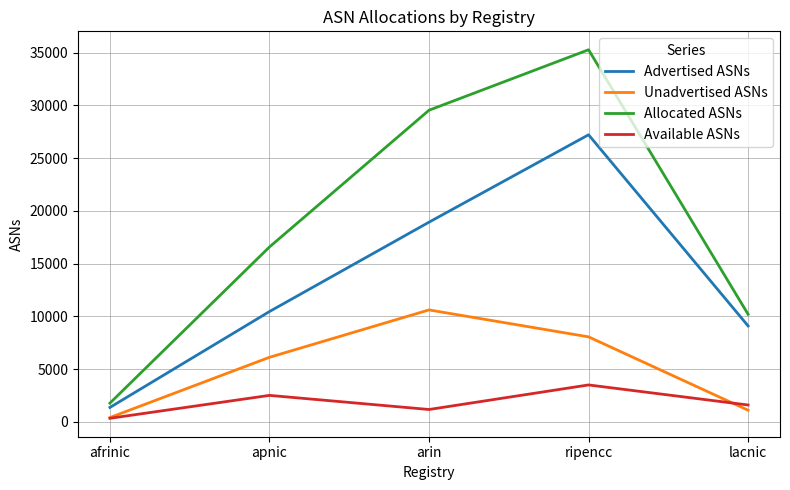

The Allocated ASNs series shows 45074 at arin. True or false?

False